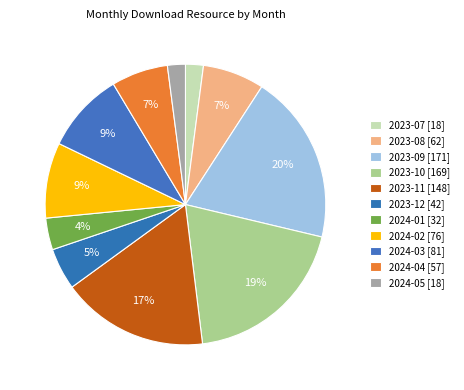

Is the sum of 2024-03 and 2023-10 greater than half?

No